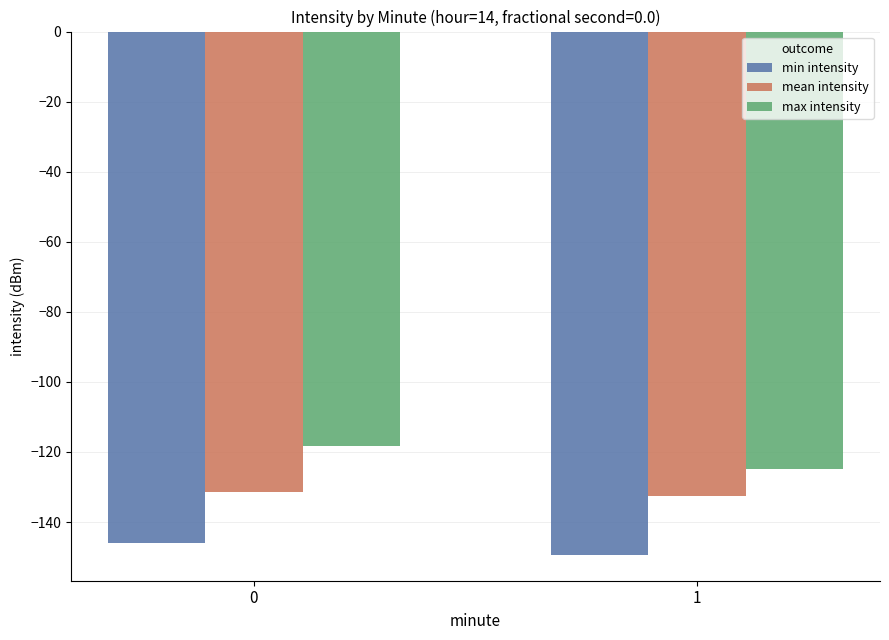

Reading left to right, extract all data points from this chart.

min intensity: 0=-145.9	1=-149.3
mean intensity: 0=-131.5	1=-132.5
max intensity: 0=-118.3	1=-125.0